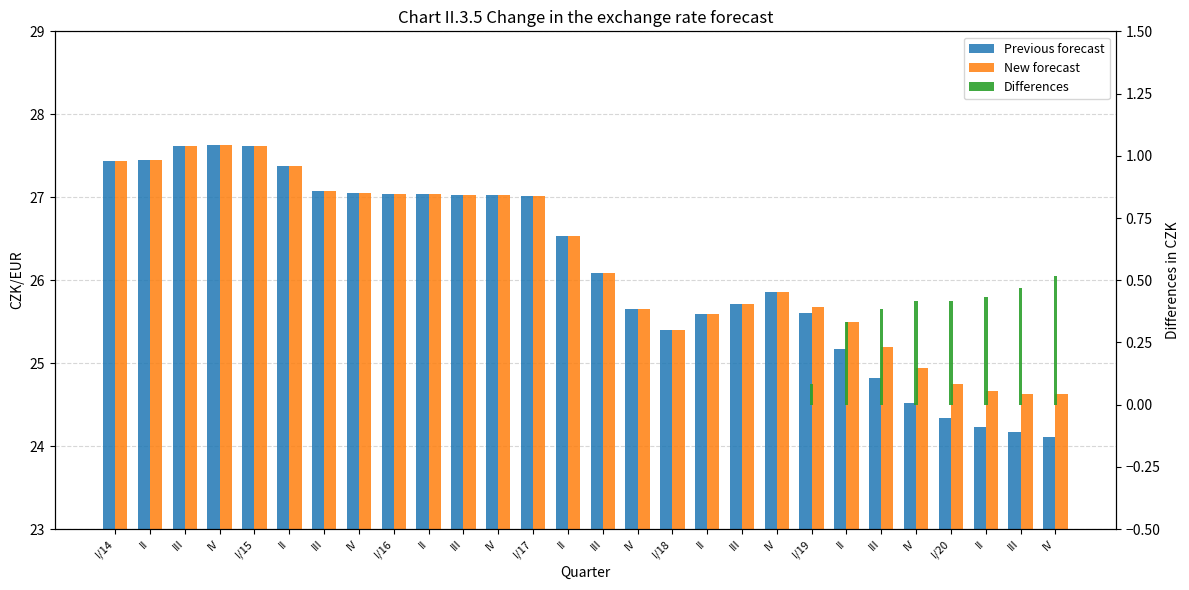

What is the difference between the second highest and minimum values in the New forecast series?

3.0